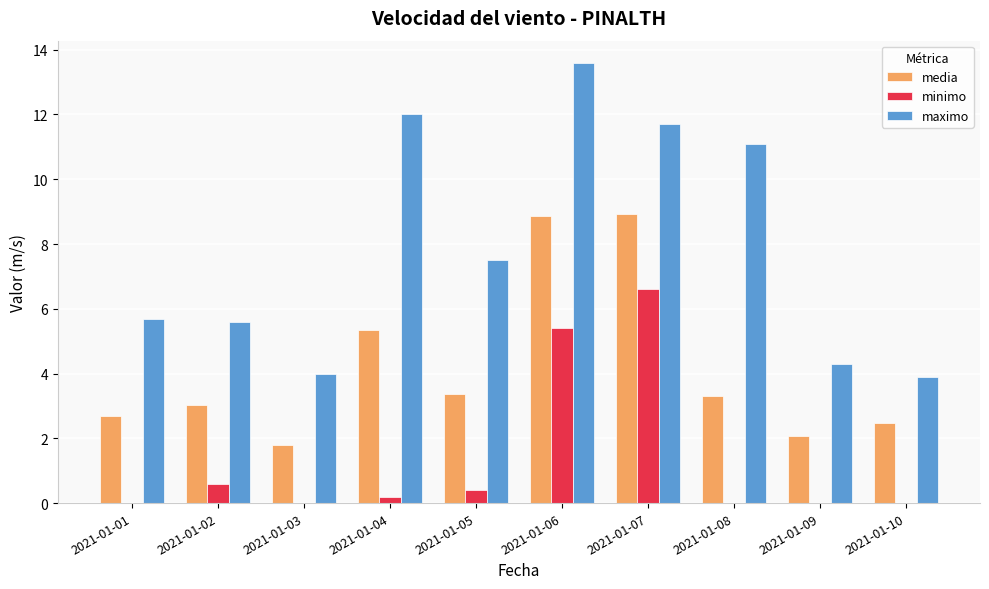

Which series has the largest total across all categories?

maximo